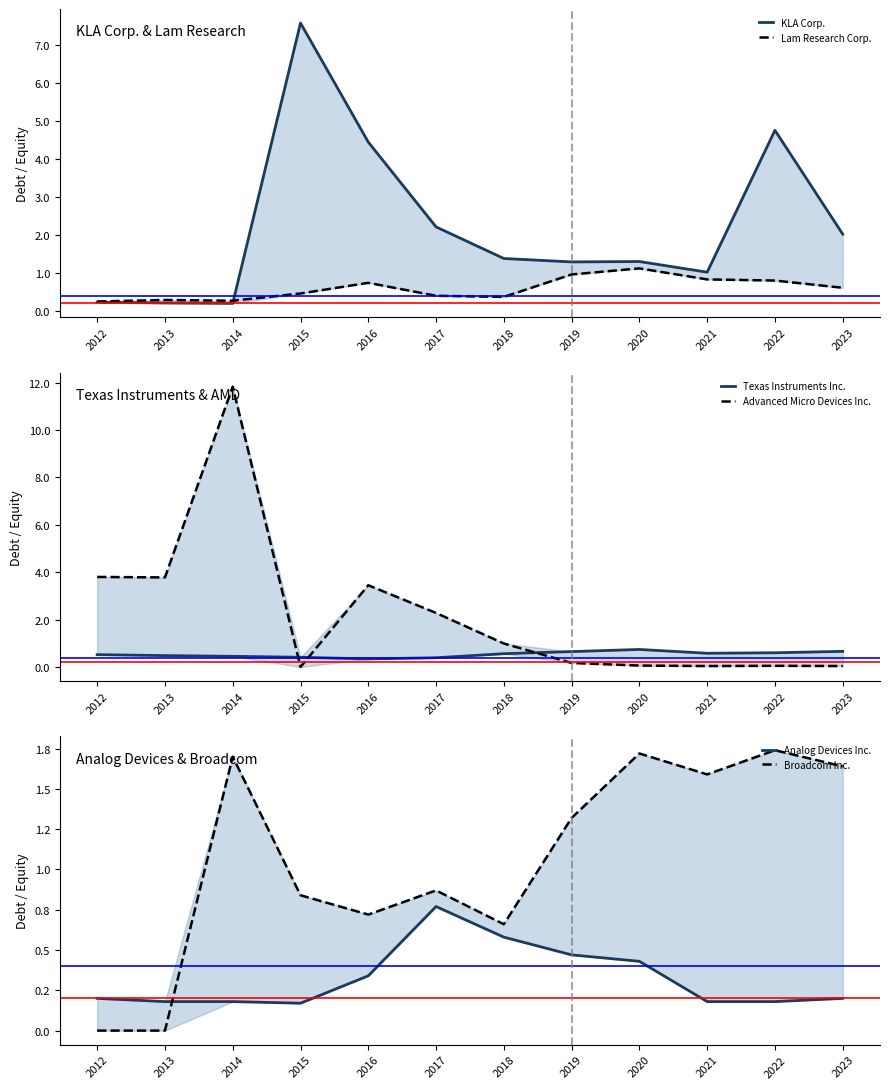

What is the difference between the Texas Instruments Inc. values at 2023 and 2012?

0.1